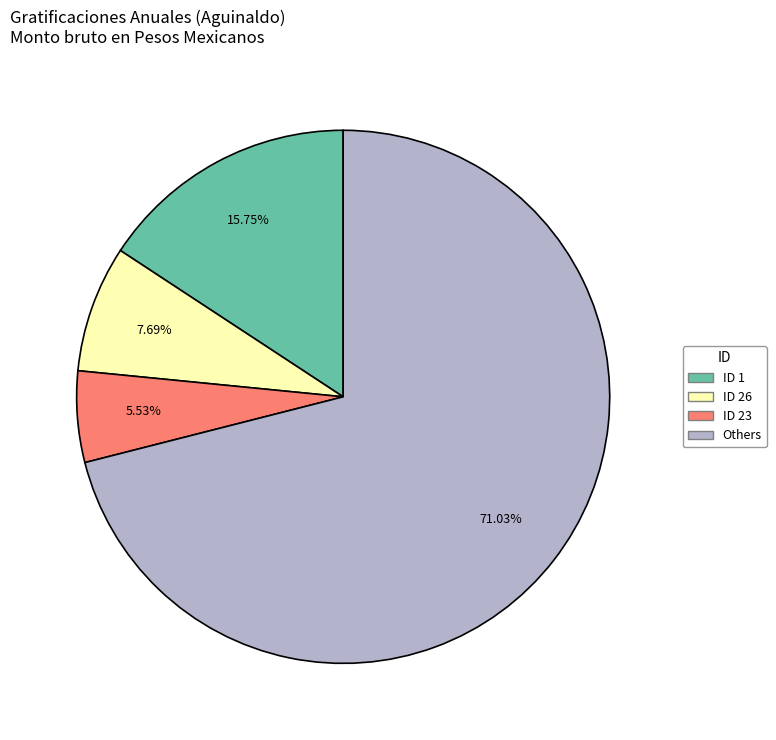

Does any single category account for the majority?

Yes